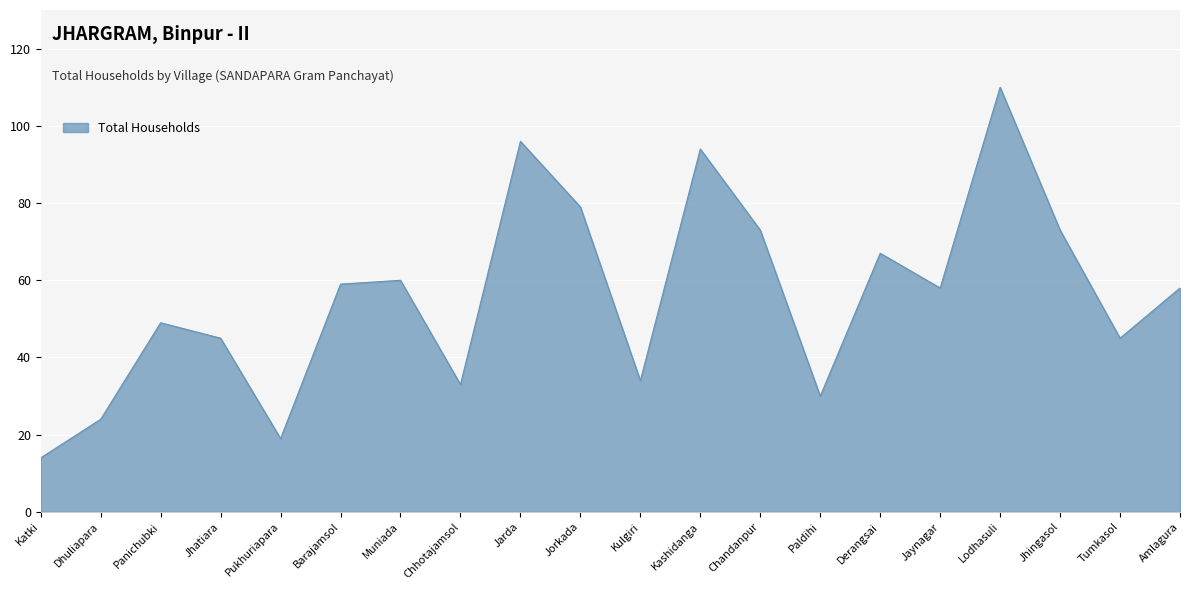

What position from the left is Katki?

1